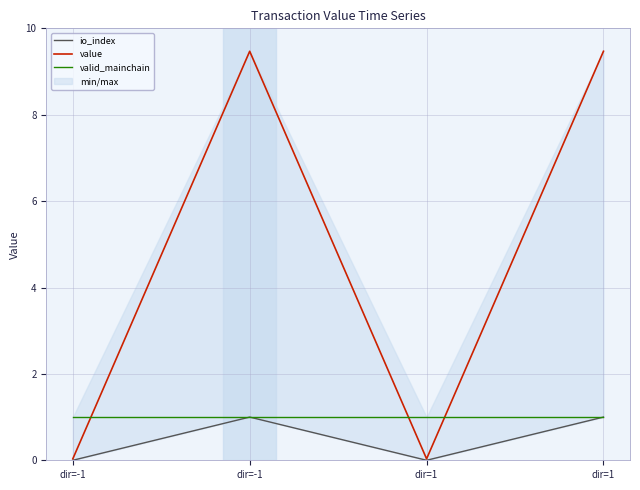

Reading left to right, extract all data points from this chart.

io_index: 0.0	1.0	0.0	1.0
value: 0.0	9.5	0.0	9.5
valid_mainchain: 1.0	1.0	1.0	1.0